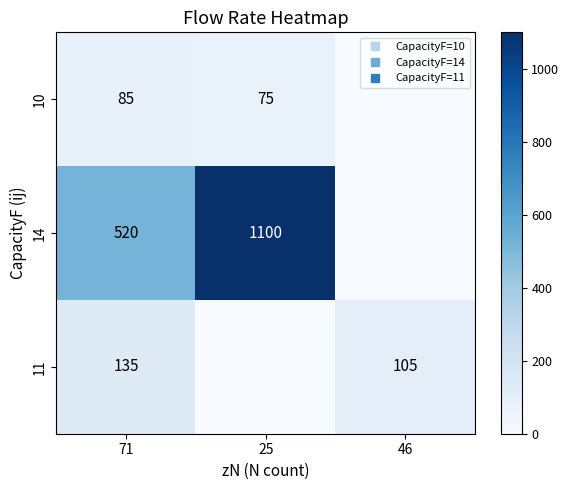

How many positive values does the 11 series have?

2